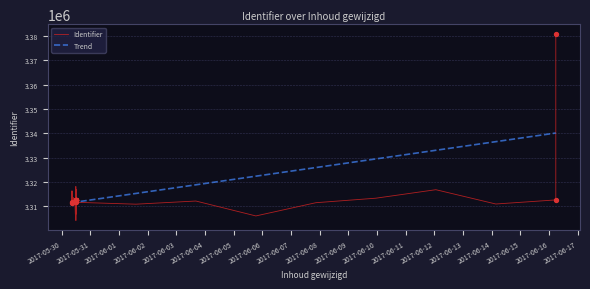

Which has a higher value, 2017-05-30 11:58:11 or 2017-06-16 05:41:29?

2017-06-16 05:41:29